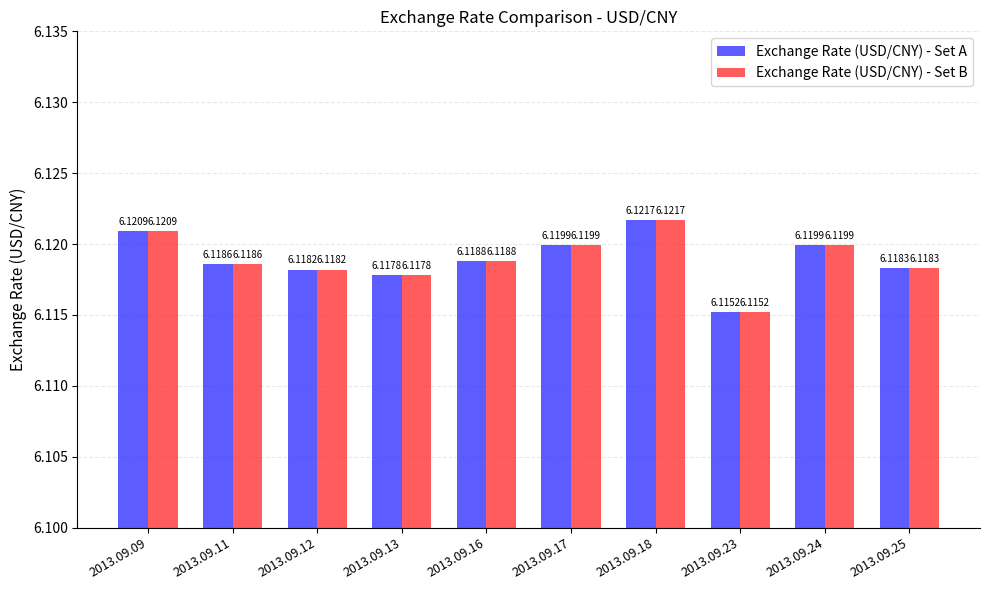

What is the highest value of the Exchange Rate (USD/CNY) - Set B series?

6.1